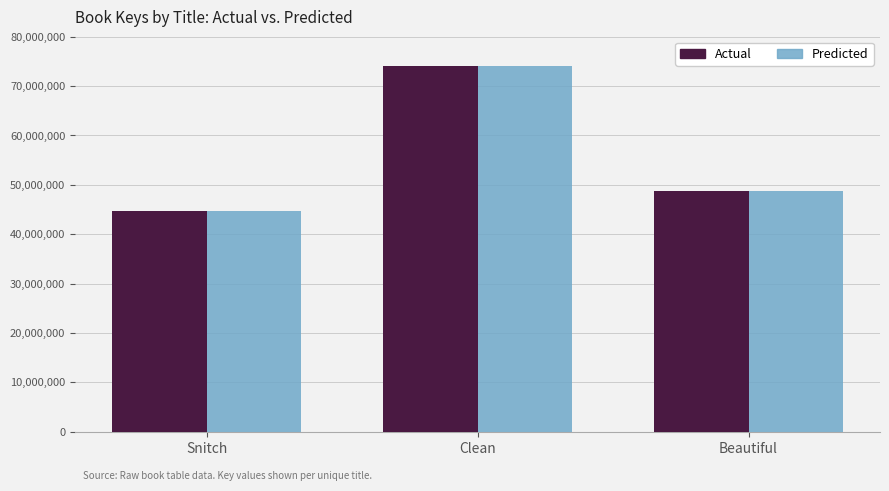

What is the difference between the maximum and minimum values in the Actual series?

29369426